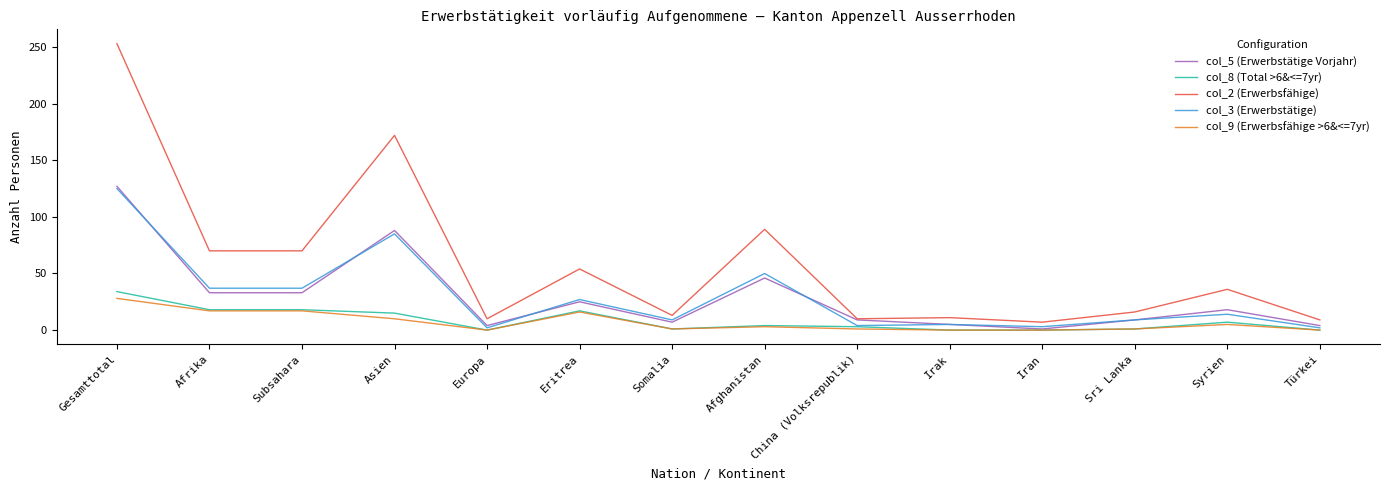

True or false: col_9 (Erwerbsfähige >6&<=7yr) has a value of 18 at Iran.

False